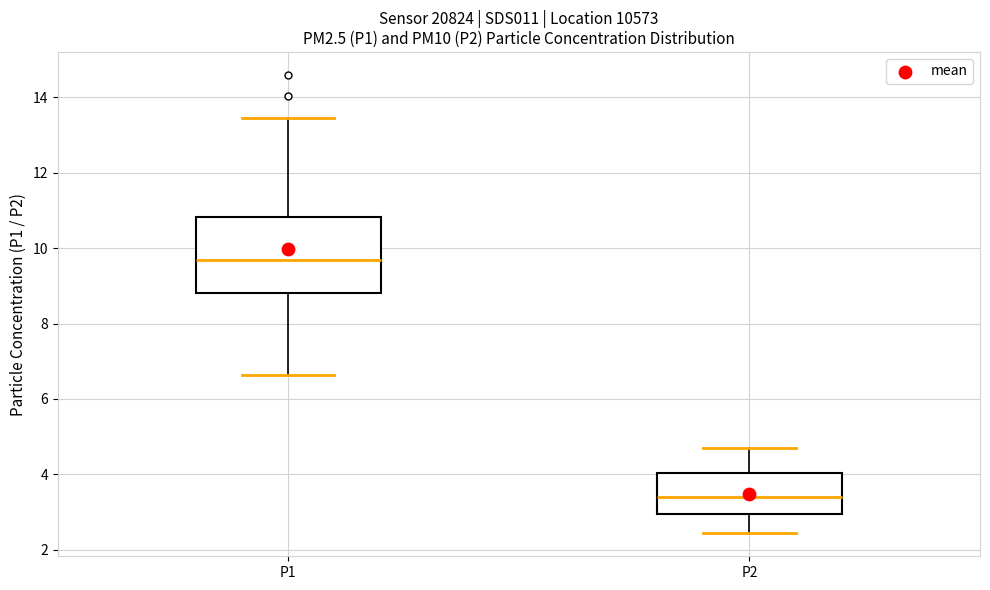

Where is the upper edge of the box for P1 on the y-axis? The values are not printed on the chart, so give them approximately, as read against the axis.

10.8